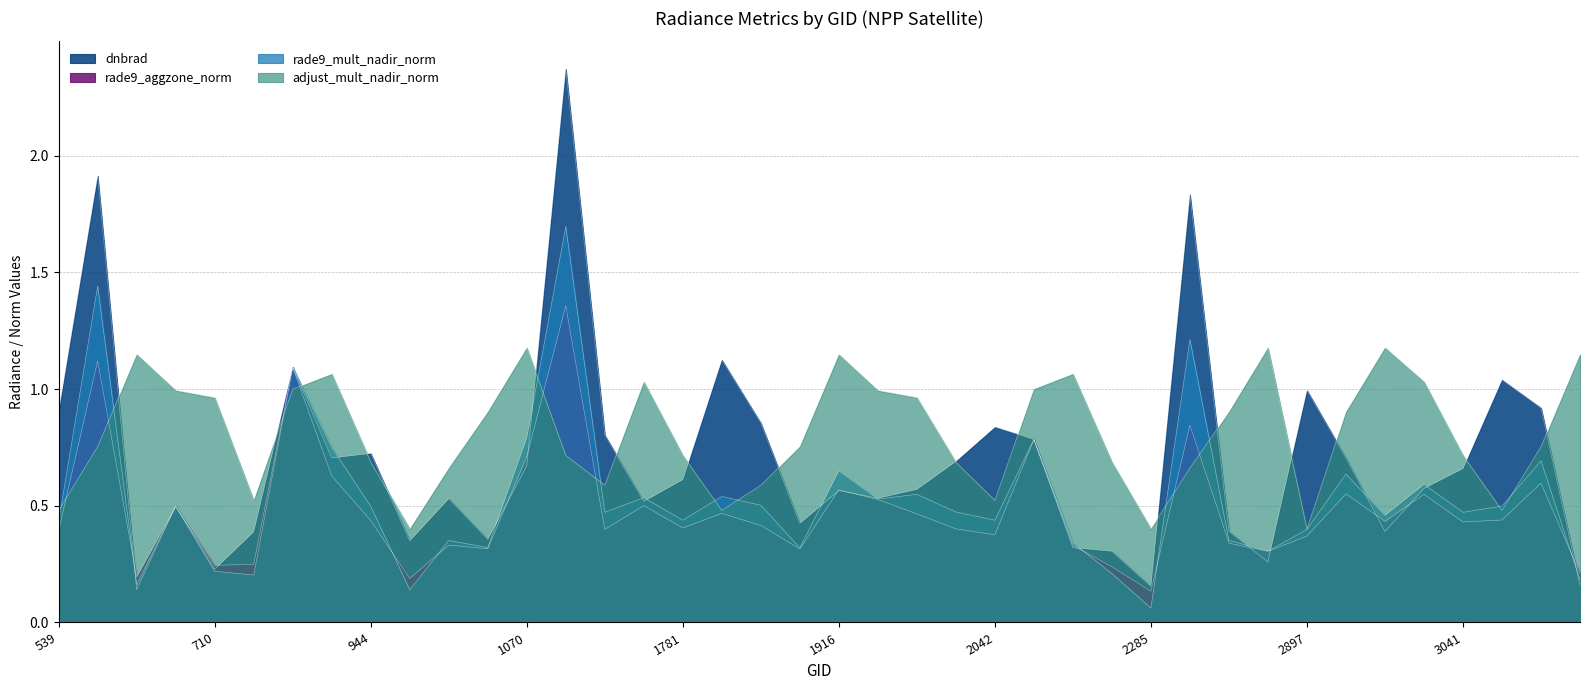

At which category does adjust_mult_nadir_norm reach its first local peak?

629